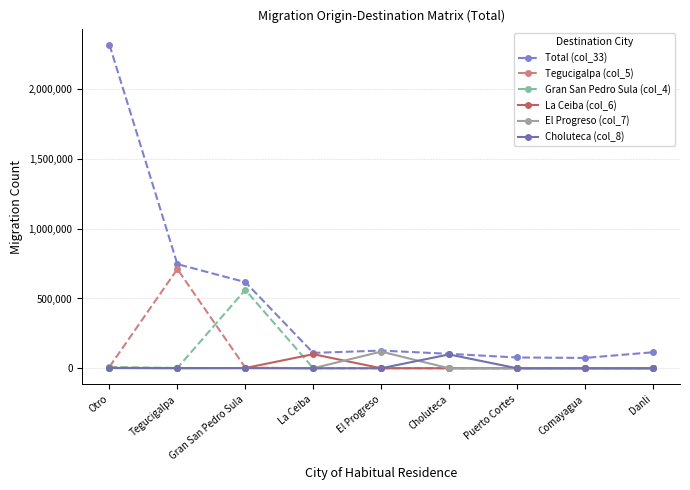

At which category does Tegucigalpa (col_5) reach its first local peak?

Tegucigalpa